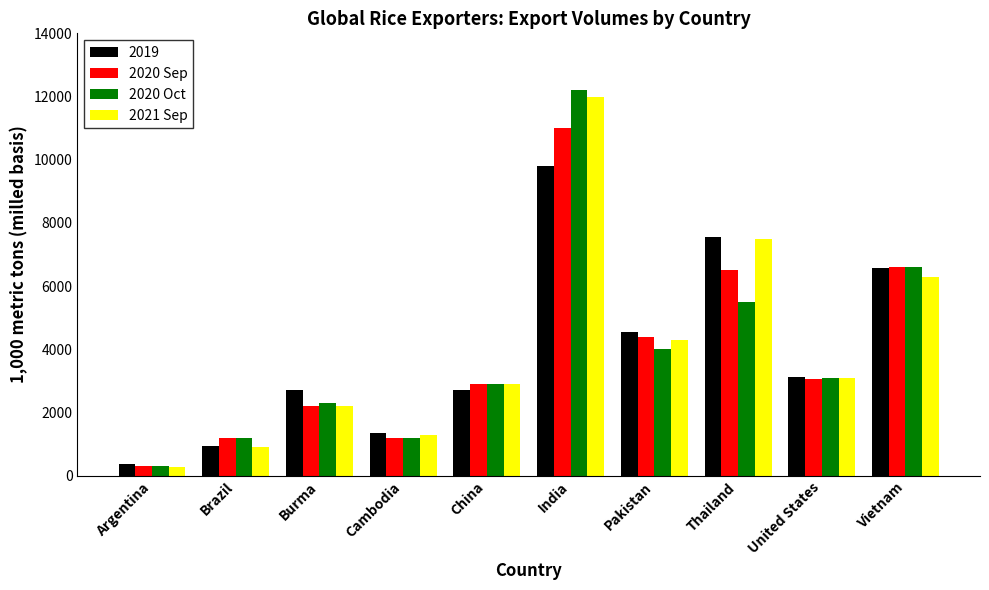

What is the greatest value displayed?

12200